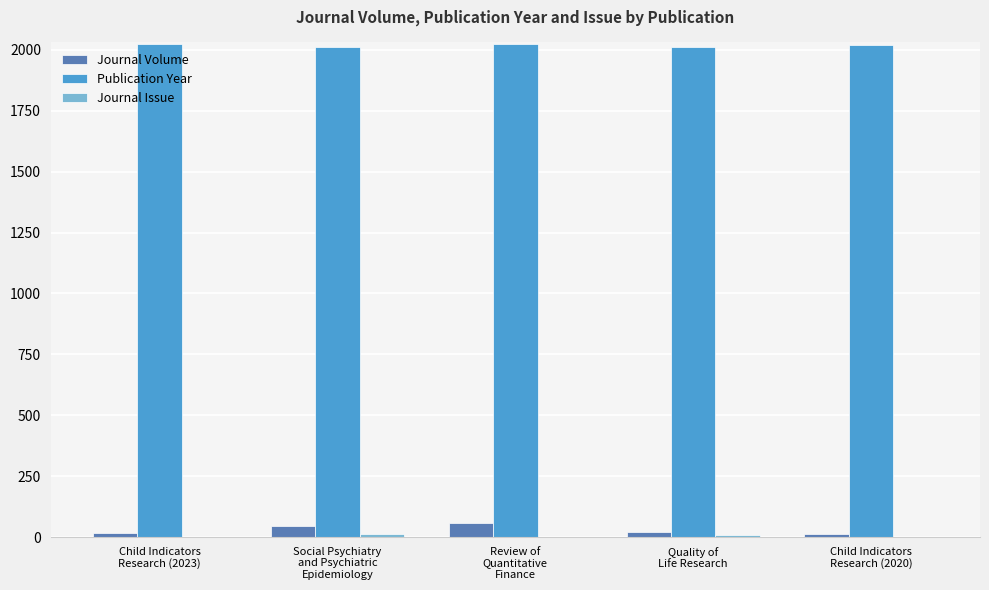

What is the maximum value for Publication Year?

2023